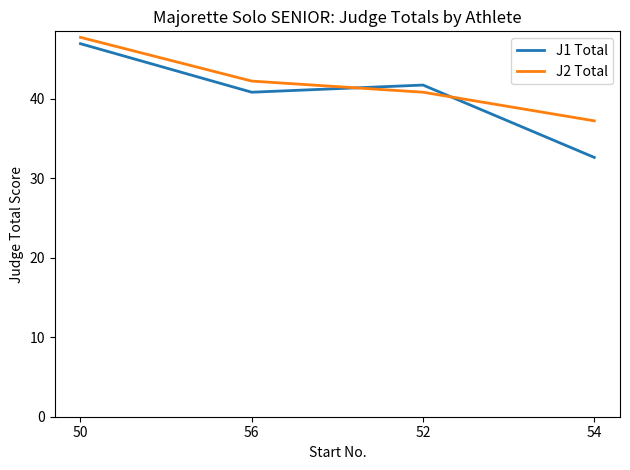

At which category does J1 Total reach its first local peak?

52